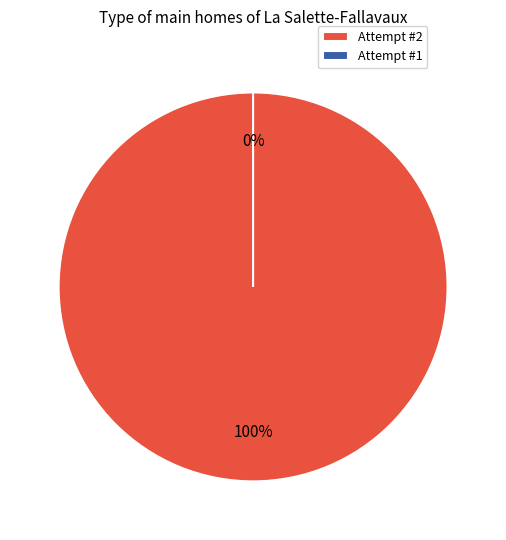

Count the number of slices in the pie.

2